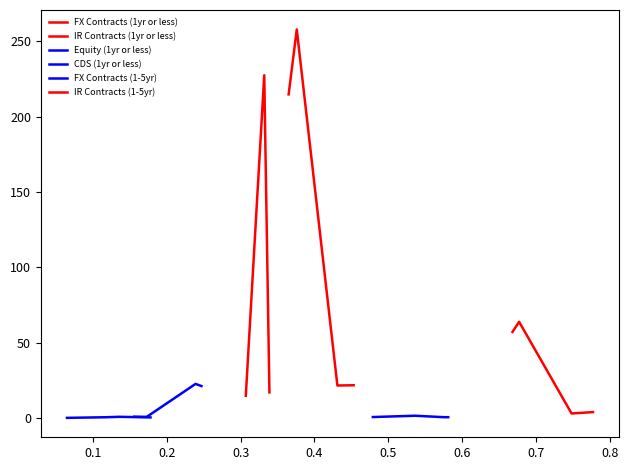

How many intersections are there between FX Contracts (1-5yr) and Equity (1yr or less)?

2